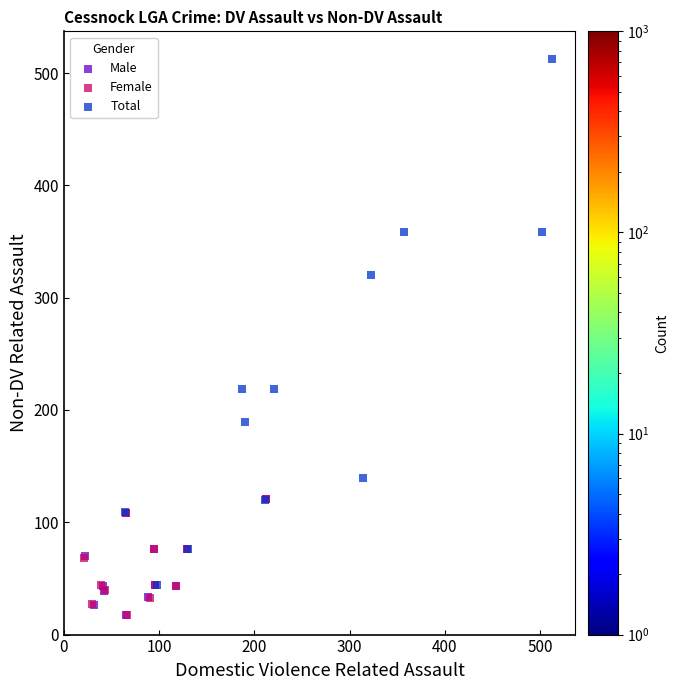

Which series has the widest spread of Y values?

Total